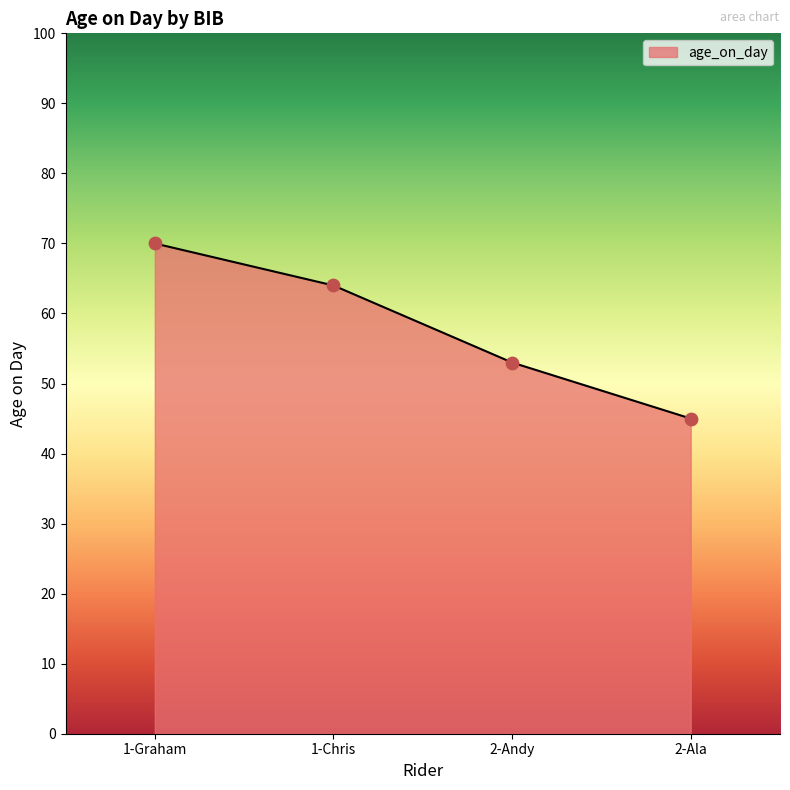

What is the ratio of the value at 2-Ala to the value at 2-Andy?

0.8